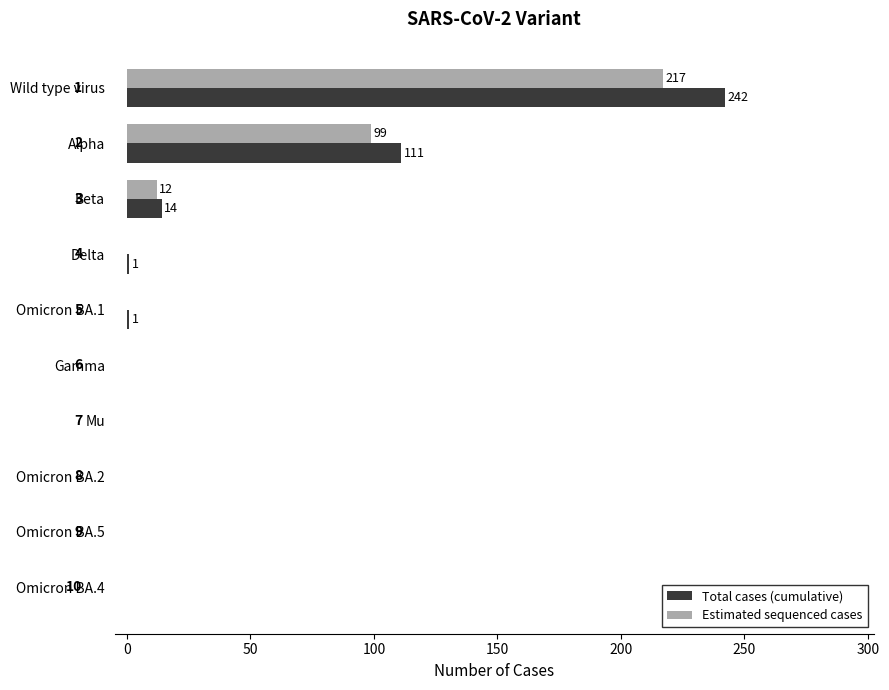

The Total cases (cumulative) series shows -97 at Omicron BA.4. True or false?

False